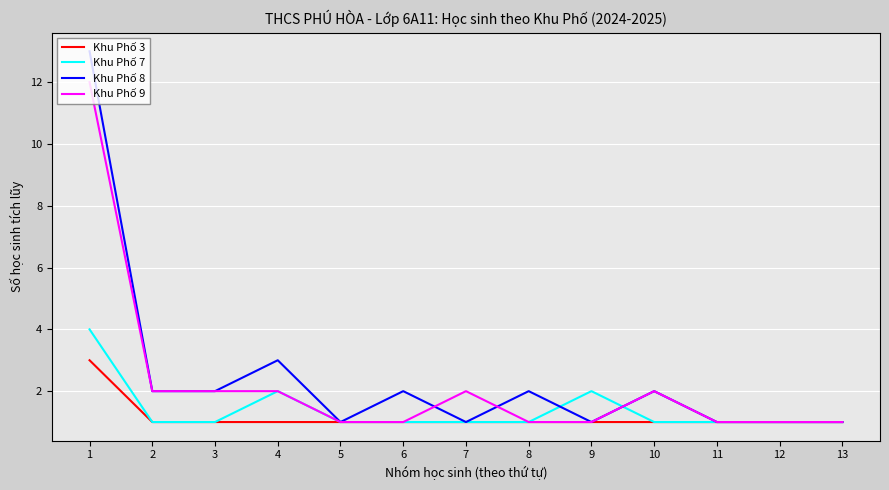

List the series in order of their peak value, highest first.

Khu Phố 8, Khu Phố 9, Khu Phố 7, Khu Phố 3